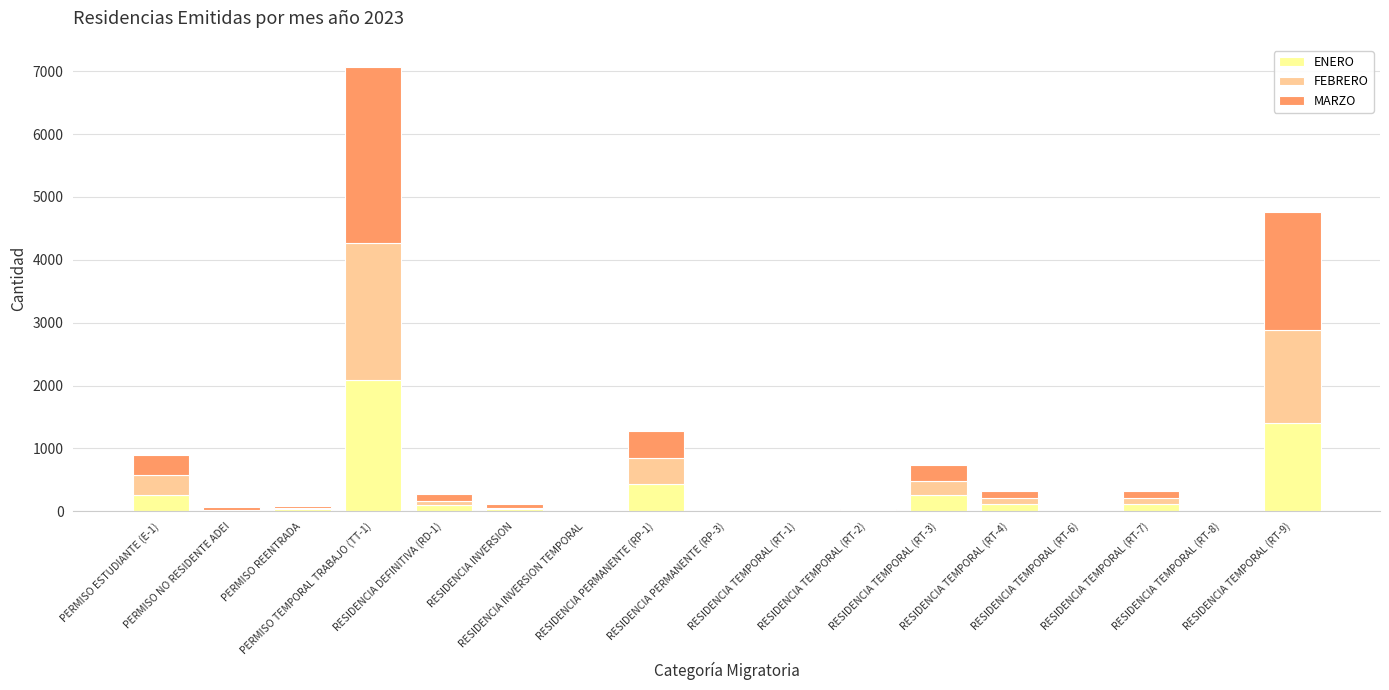

What is the maximum value for ENERO?

2082